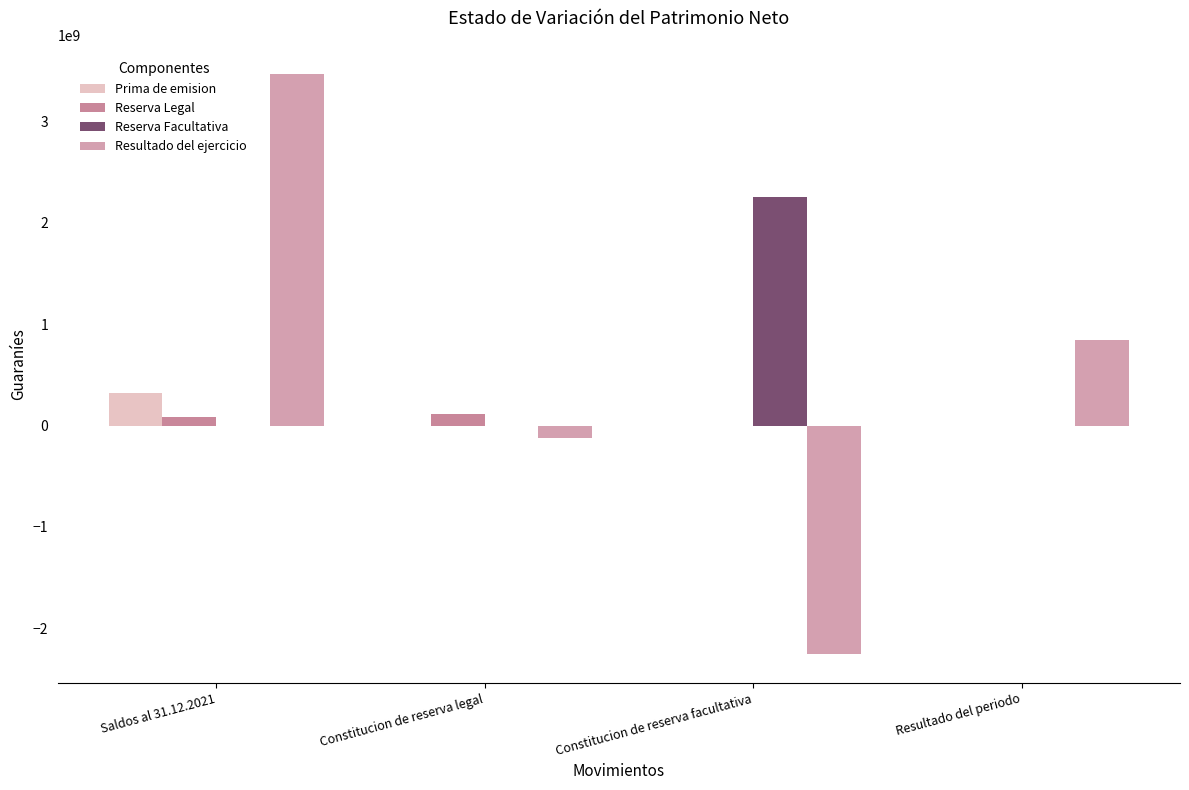

What is the label of the 4th bar from the right?

Saldos al 31.12.2021